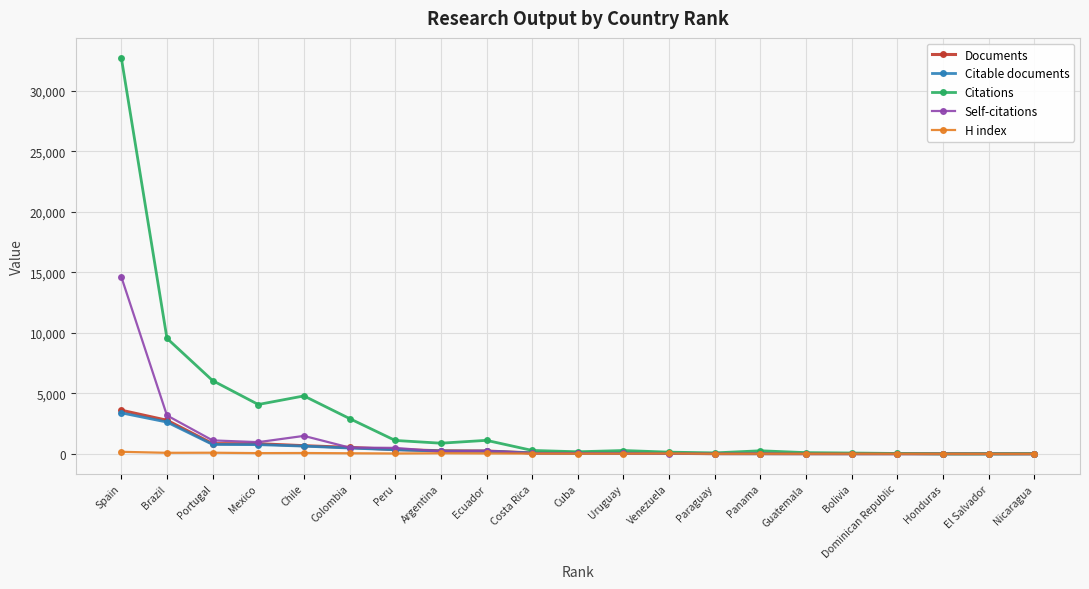

How many data points does each series have?

21